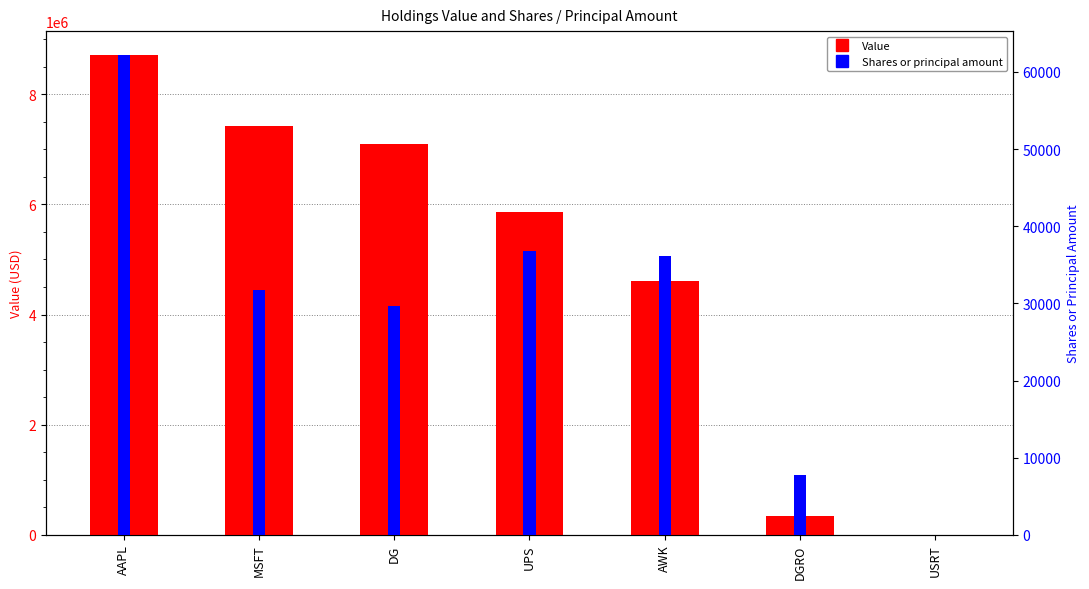

What position from the left is MSFT?

2